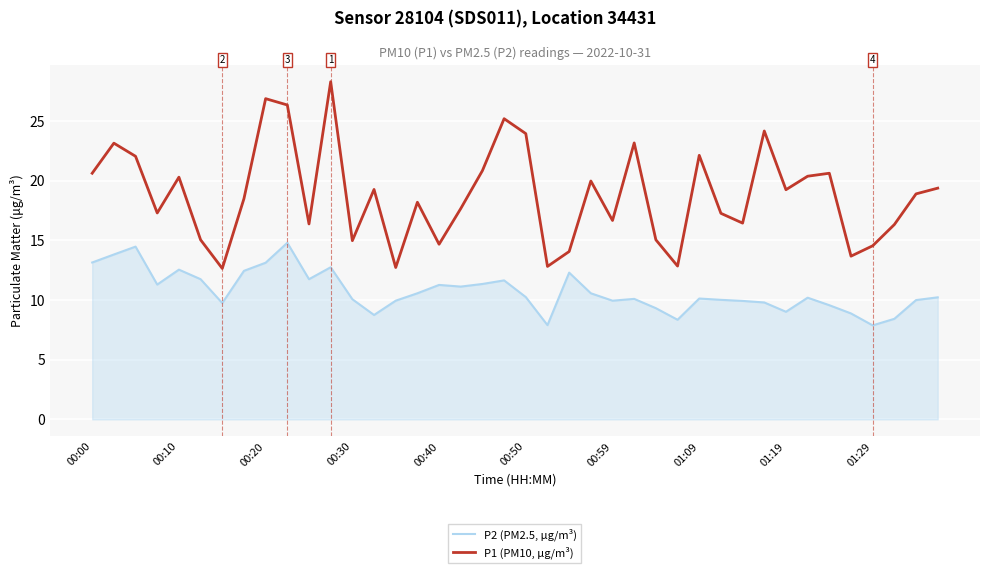

What are all the series names shown in the legend?

P2 (PM2.5, µg/m³), P1 (PM10, µg/m³)